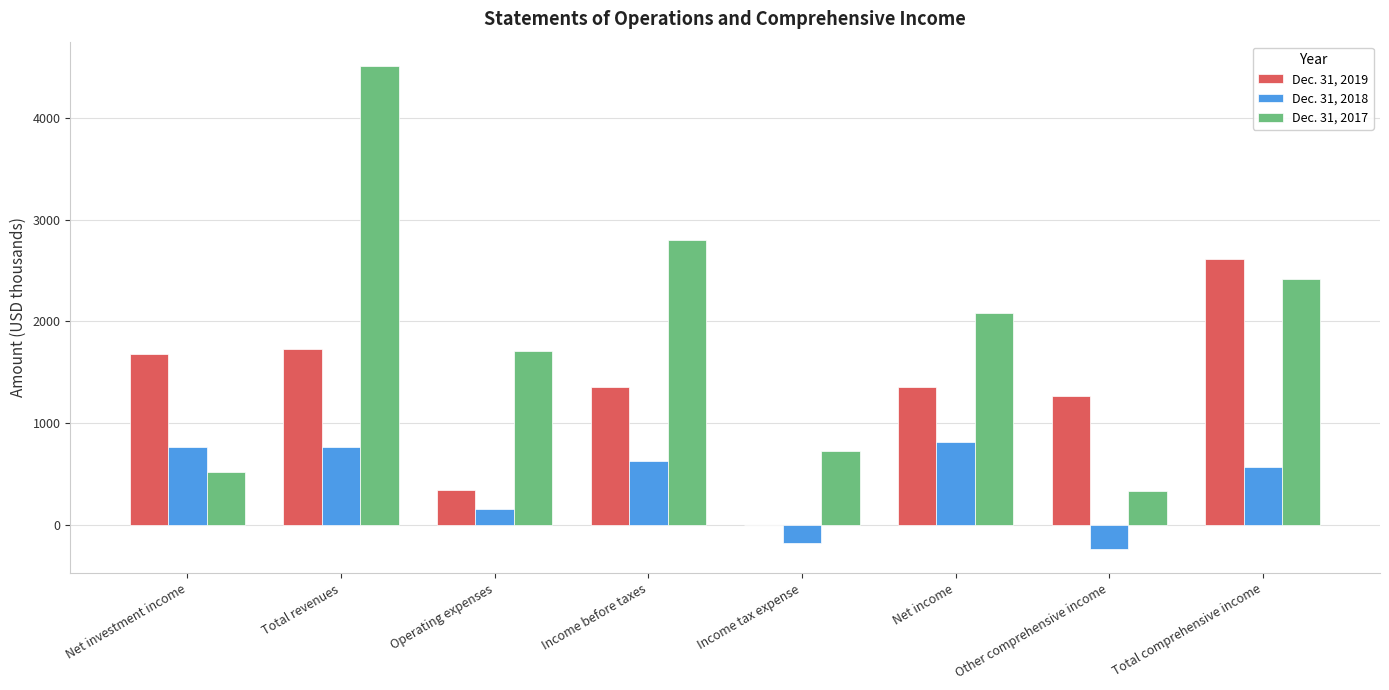

What is the maximum value shown in the chart?

4513